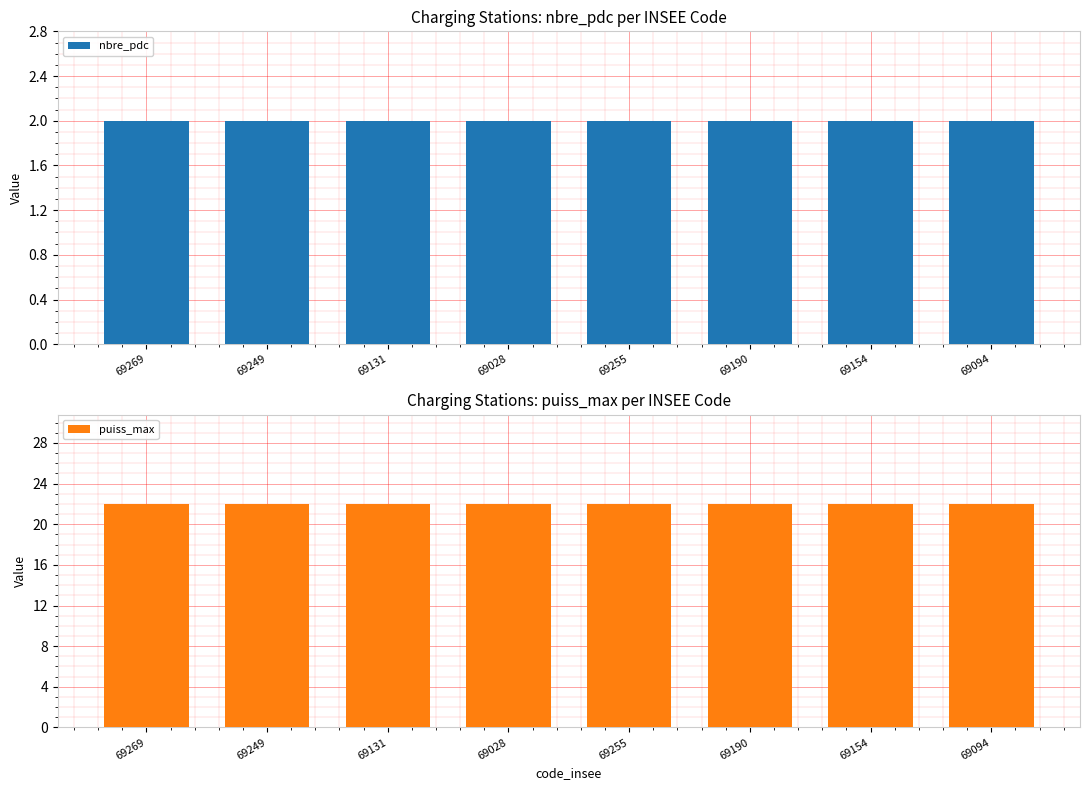

What is the maximum value shown in the chart?

22